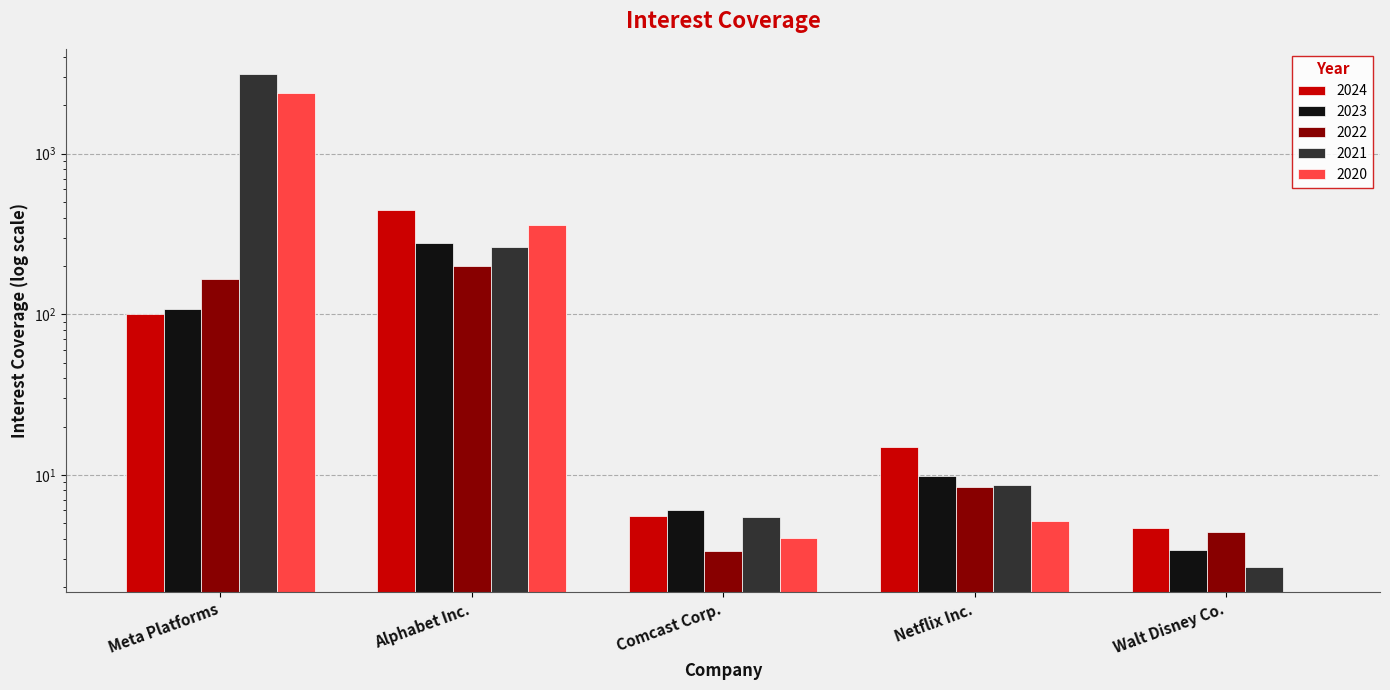

At Meta Platforms, list the series in order from smallest to largest.

2024, 2023, 2022, 2020, 2021